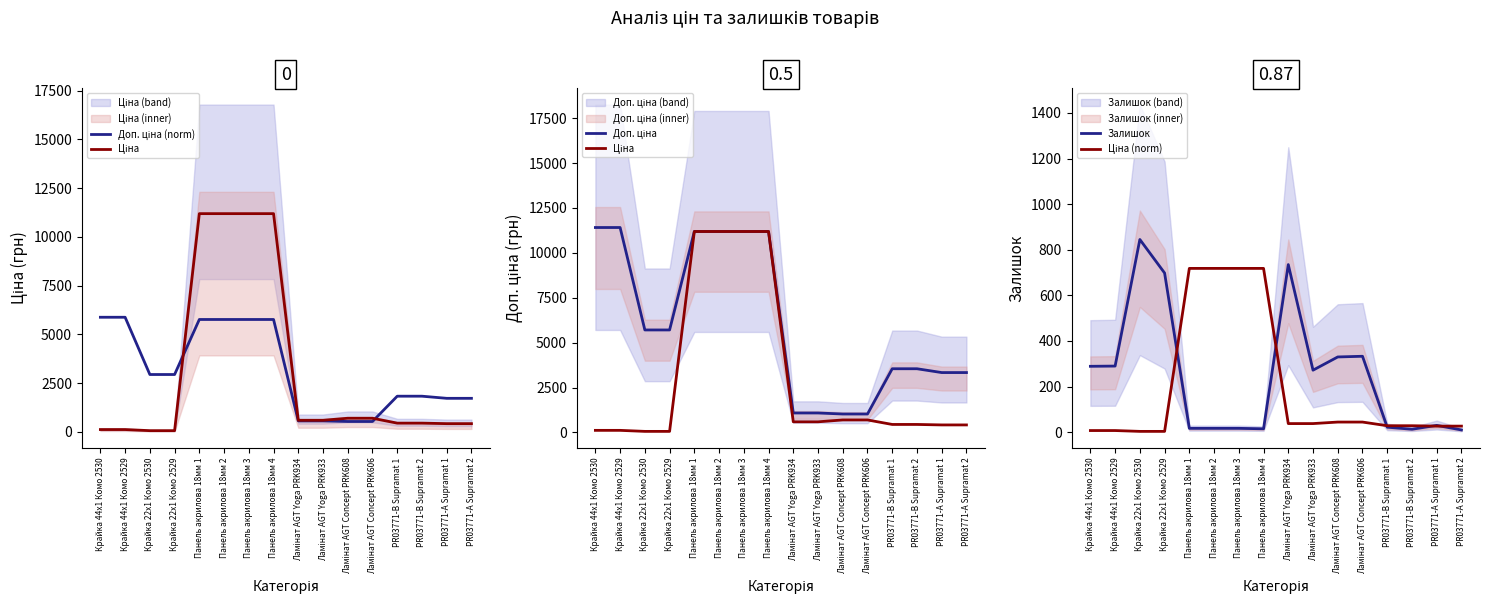

How many values in the Ціна (norm) series are below 37?

8